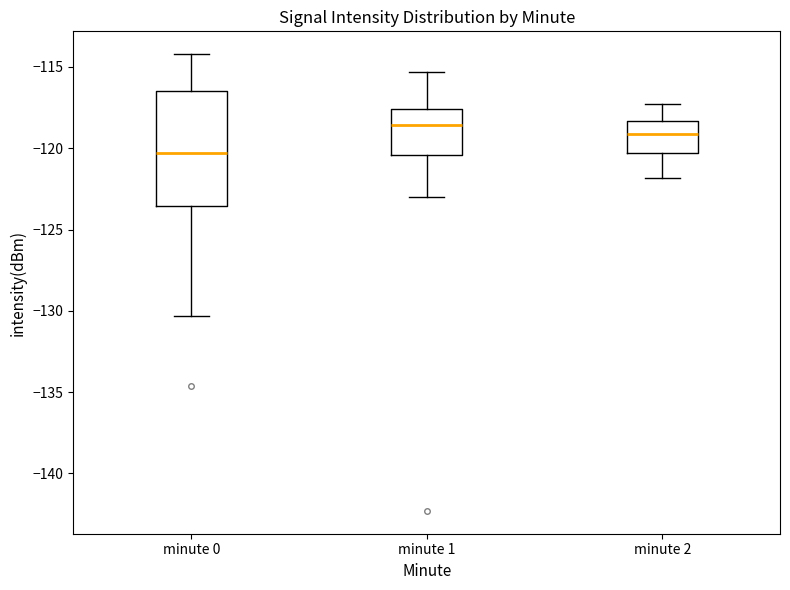

Which box's median line is the highest?

minute 1